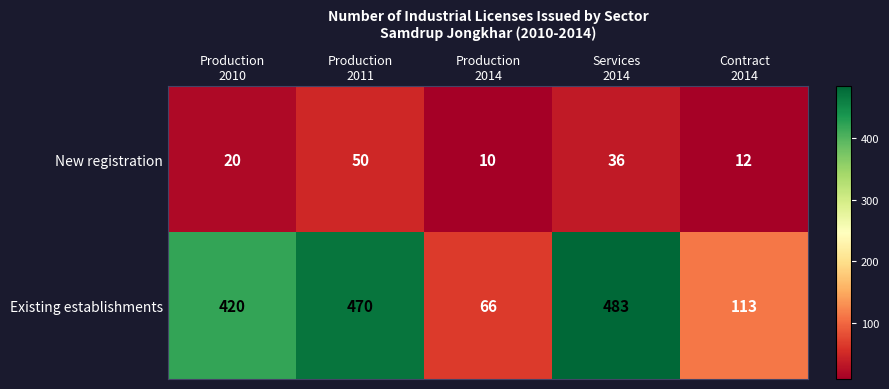

What is the smallest value displayed?

10